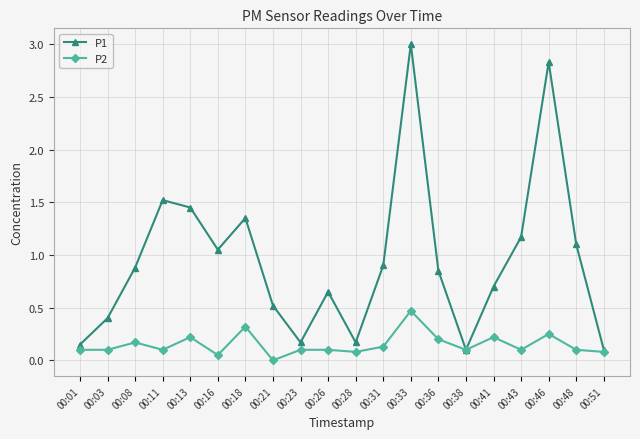

List the series in order of their overall mean, highest first.

P1, P2